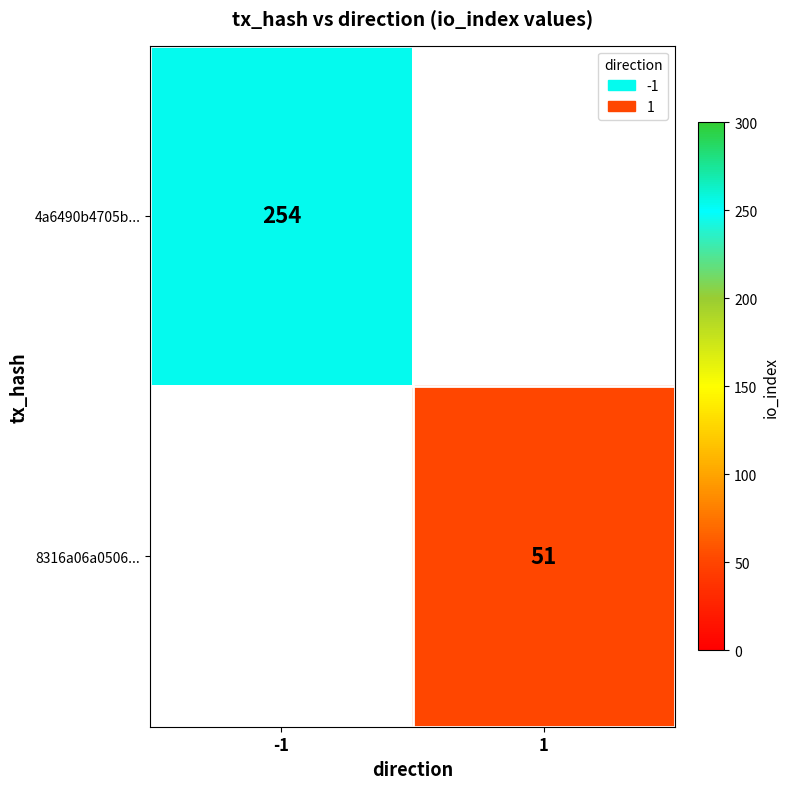

The 4a6490b4705b... series shows 254 at -1. True or false?

True